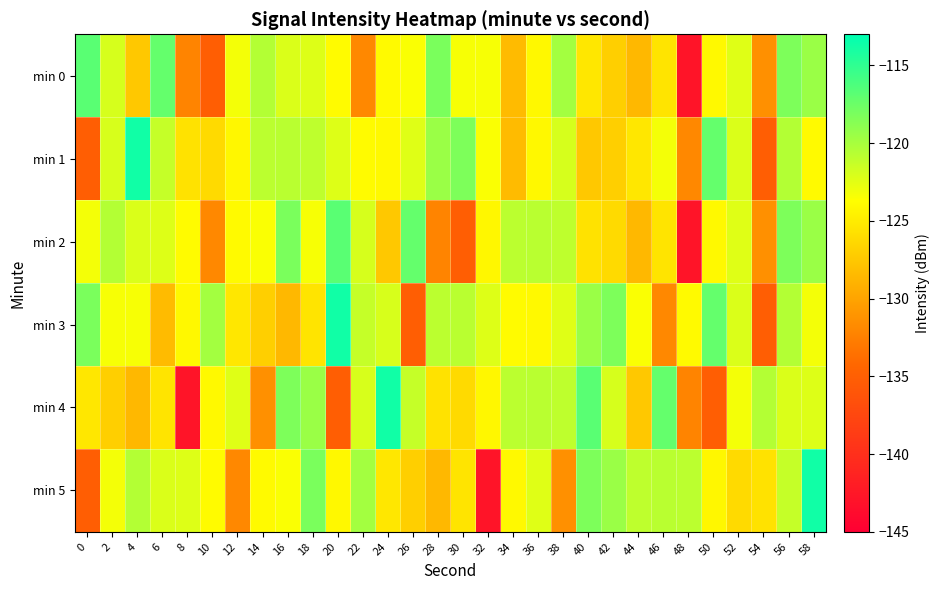

At which category is the sum across all series the highest?

56